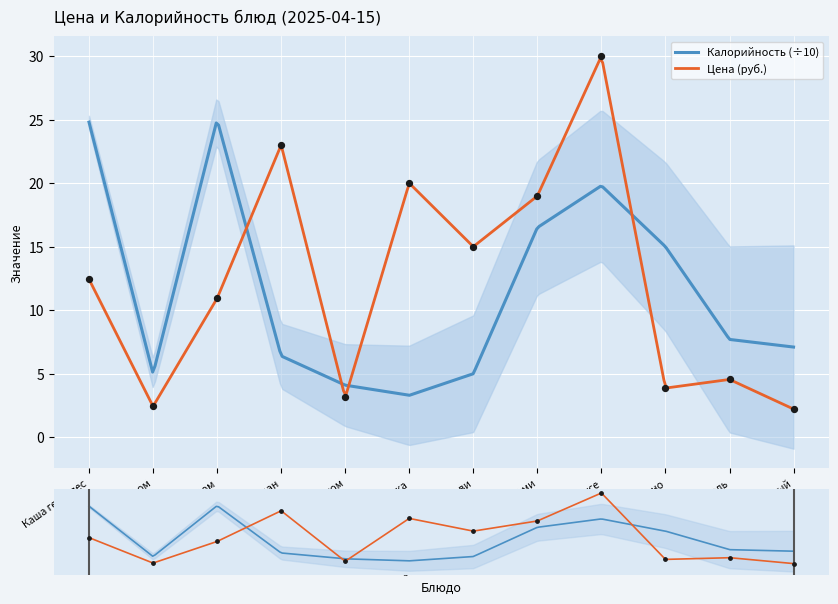

Between Чай с молоком and пшено, which is larger?

пшено